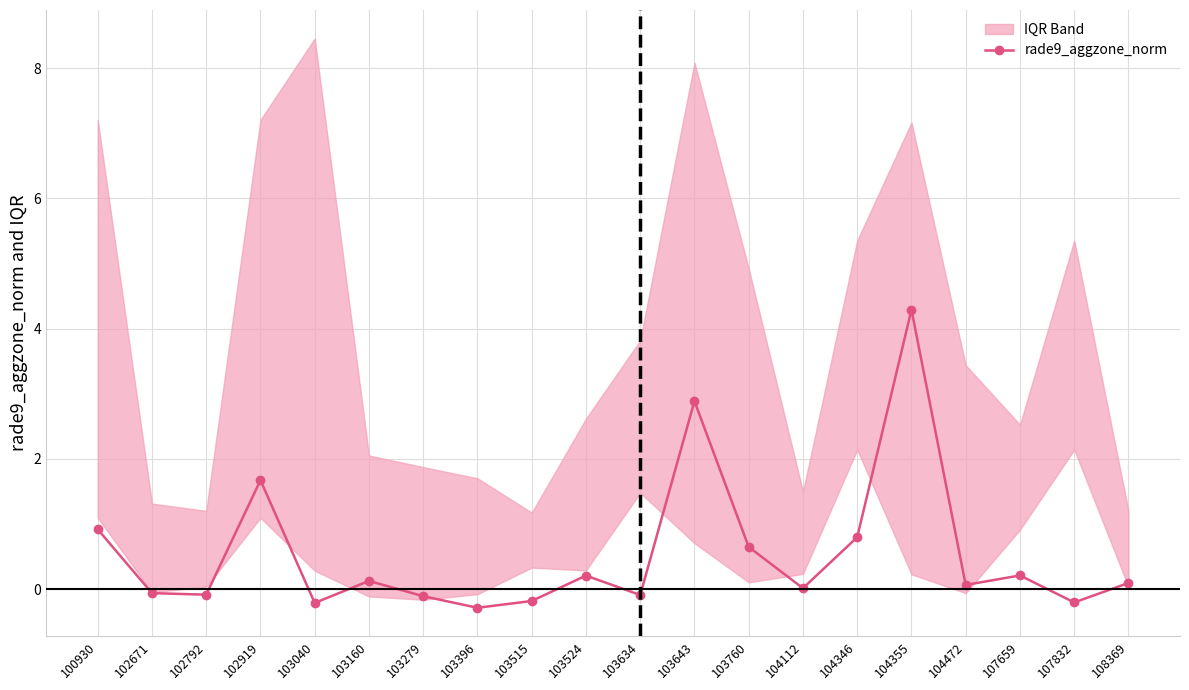

The value at 102671 is -0.1. True or false?

True